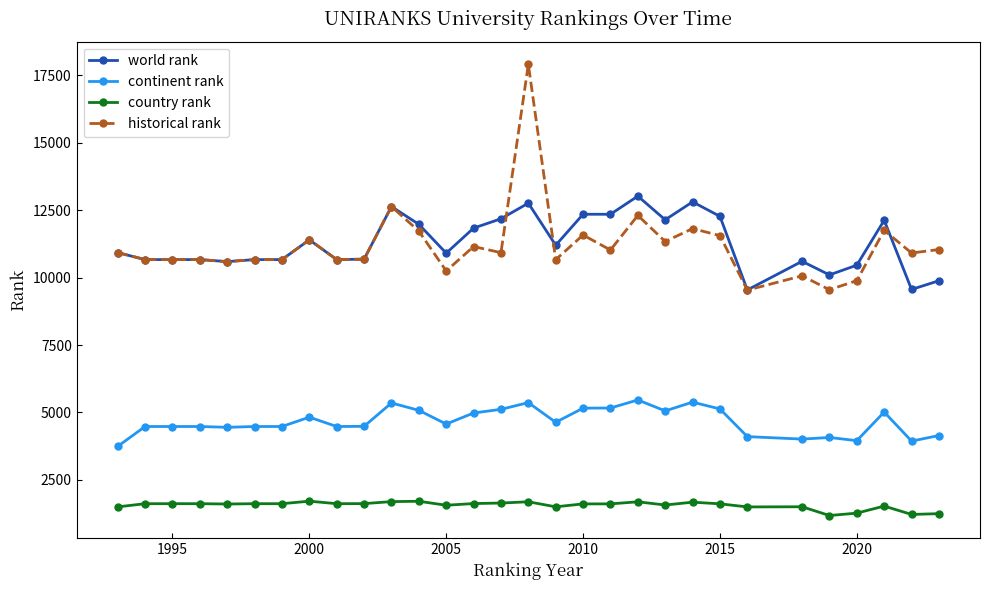

Rank the series by their maximum value, from lowest to highest.

country rank, continent rank, world rank, historical rank